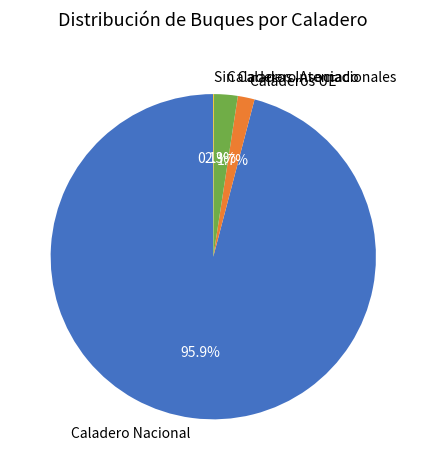

What is the majority slice?

Caladero Nacional